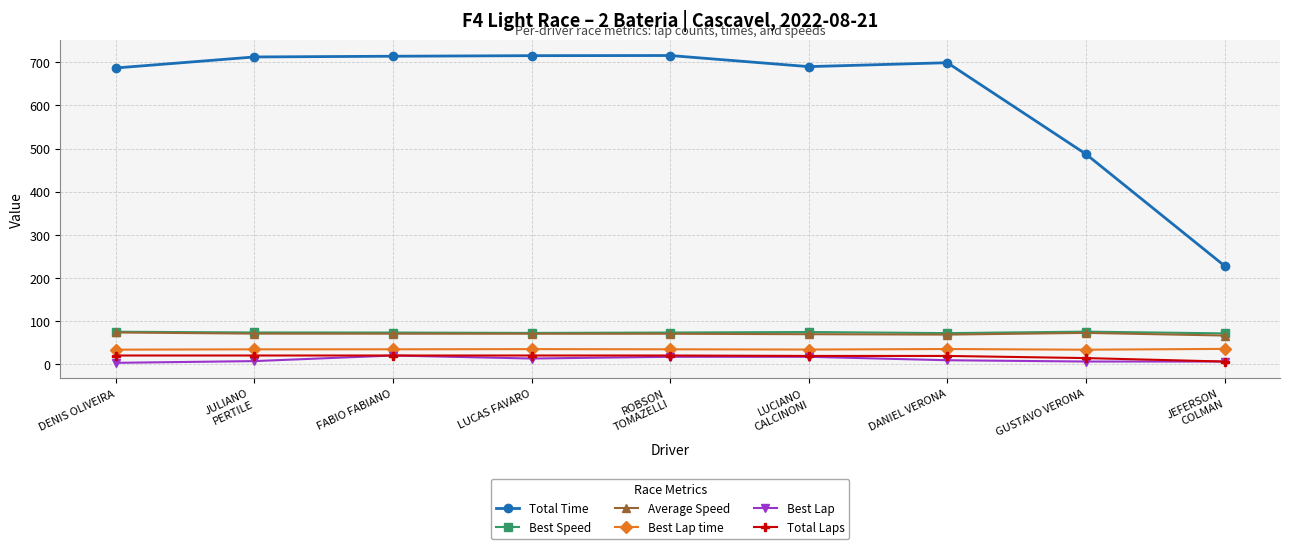

Where is Total Time nearest to the value 471?

GUSTAVO VERONA